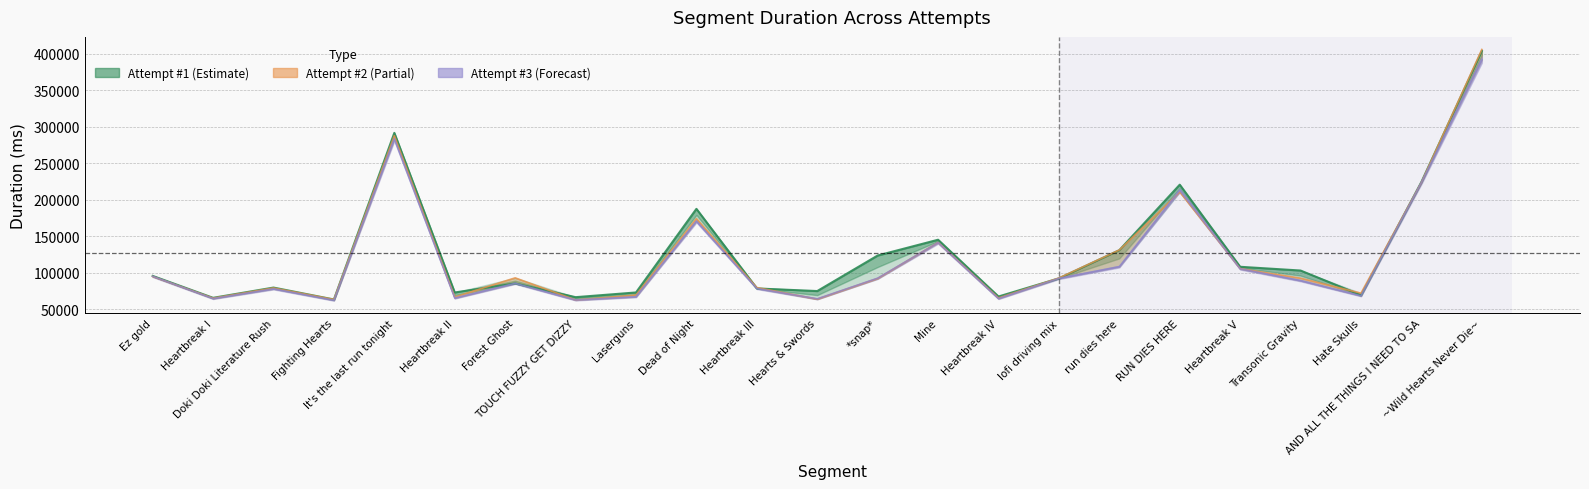

List the series in order of their overall mean, highest first.

Attempt #1's Duration (ms), Attempt #2's Duration (ms), Attempt #3's Duration (ms)